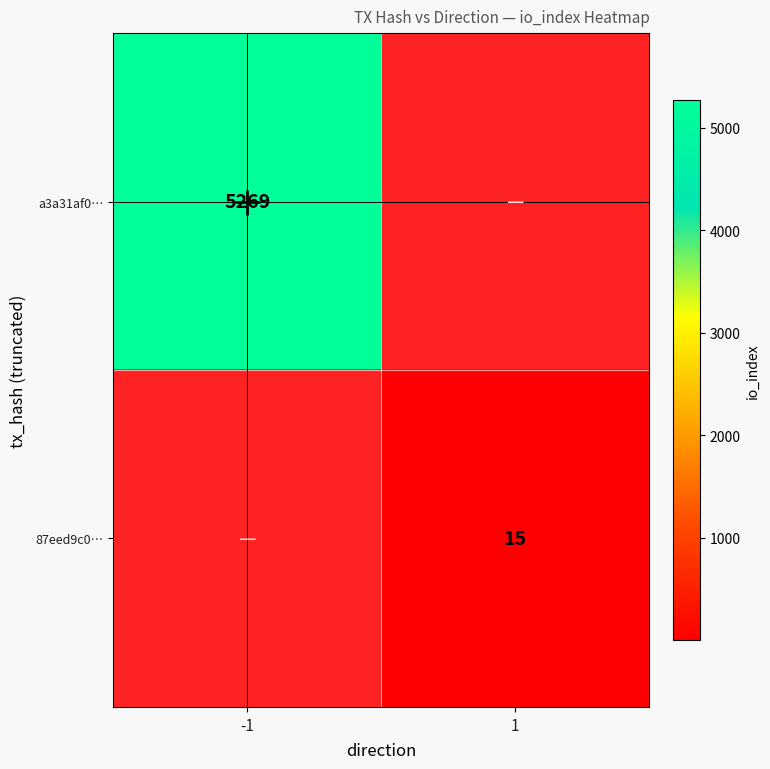

Count the number of categories in the chart.

2